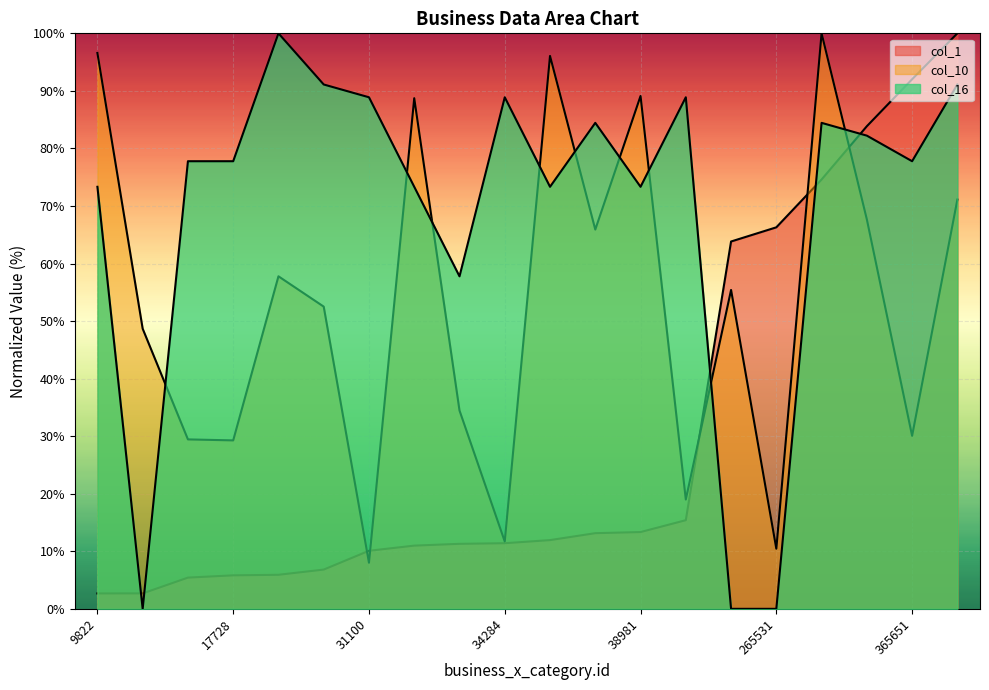

What is the difference between the maximum and minimum values in the col_16 series?

100.0